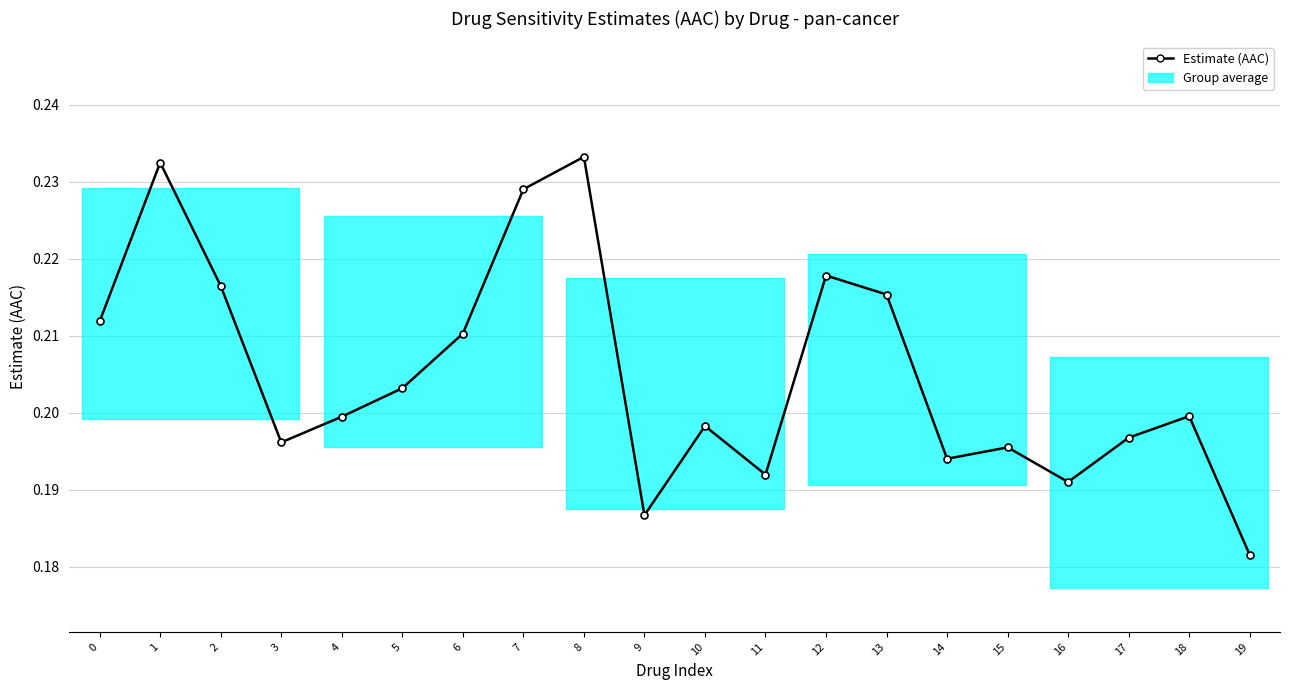

How many values are between 0 and 1?

20